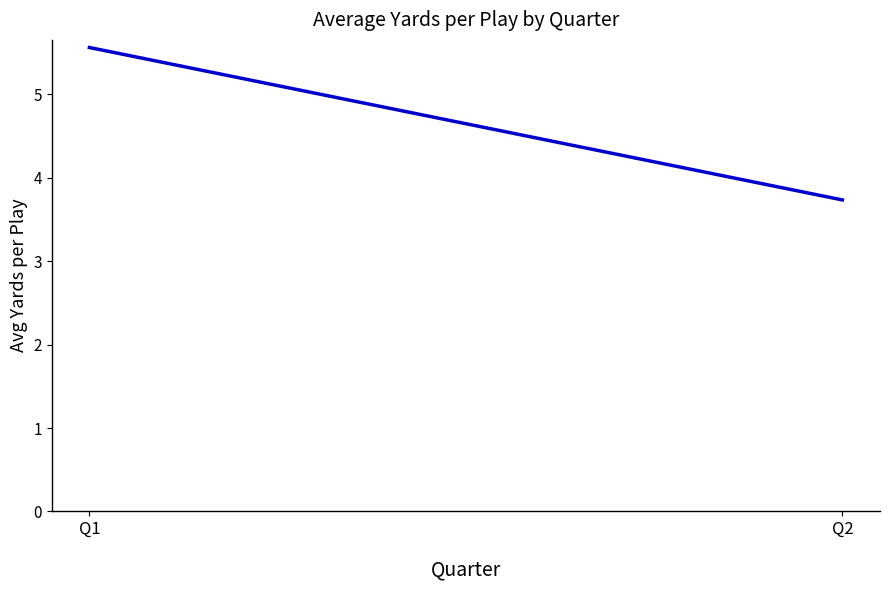

Does the chart display data point markers on the line(s)?

No